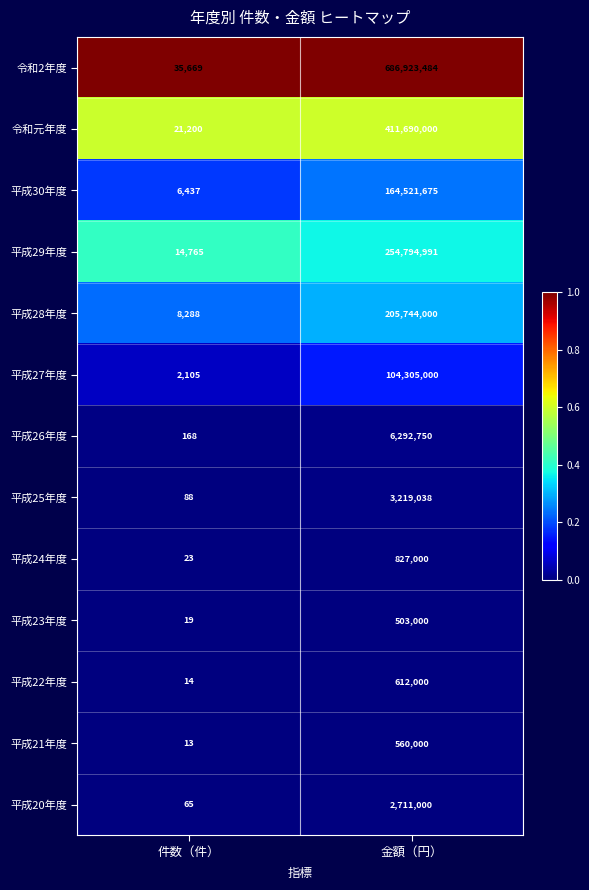

Rank the series at 件数（件） from lowest to highest value.

平成21年度, 平成22年度, 平成23年度, 平成24年度, 平成20年度, 平成25年度, 平成26年度, 平成27年度, 平成30年度, 平成28年度, 平成29年度, 令和元年度, 令和2年度